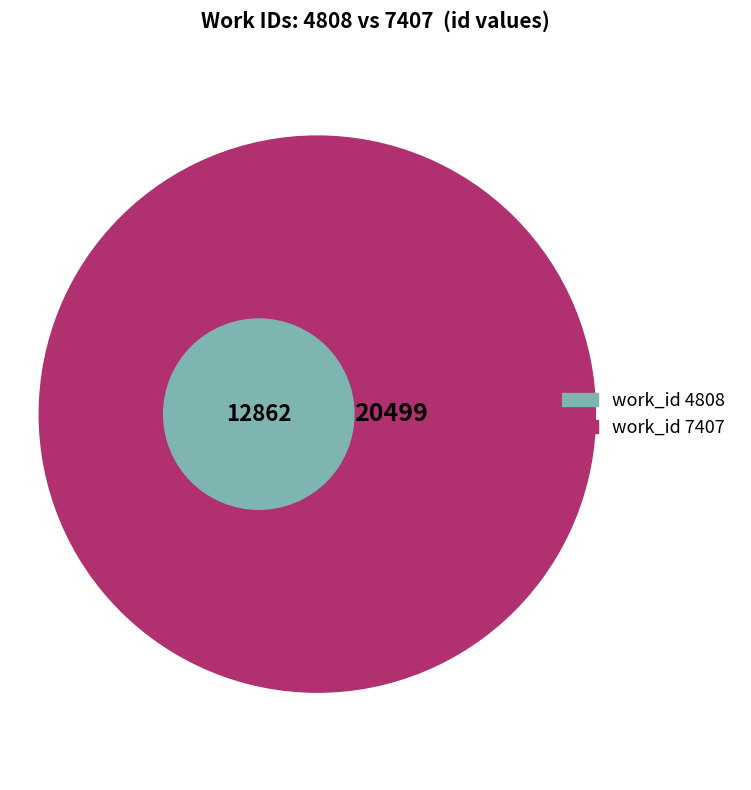

To the nearest percent, what is the difference between the largest and smallest slice percentages?

23%